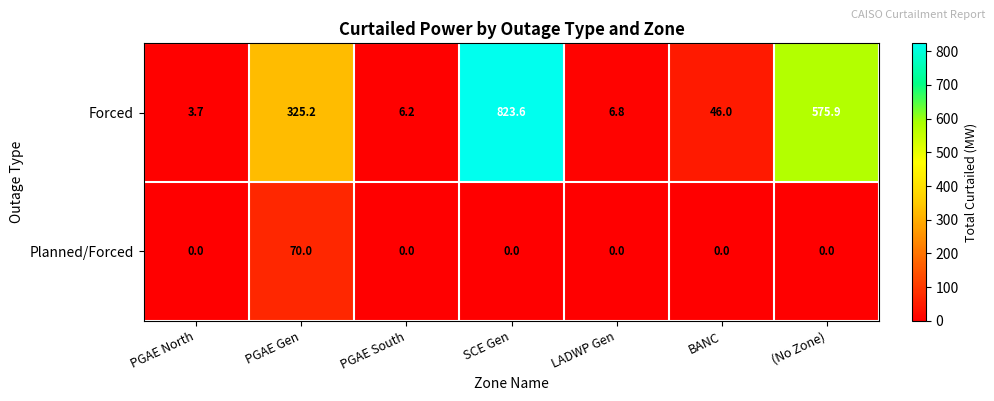

At PGAE North, list the series in order from largest to smallest.

Forced, Planned/Forced